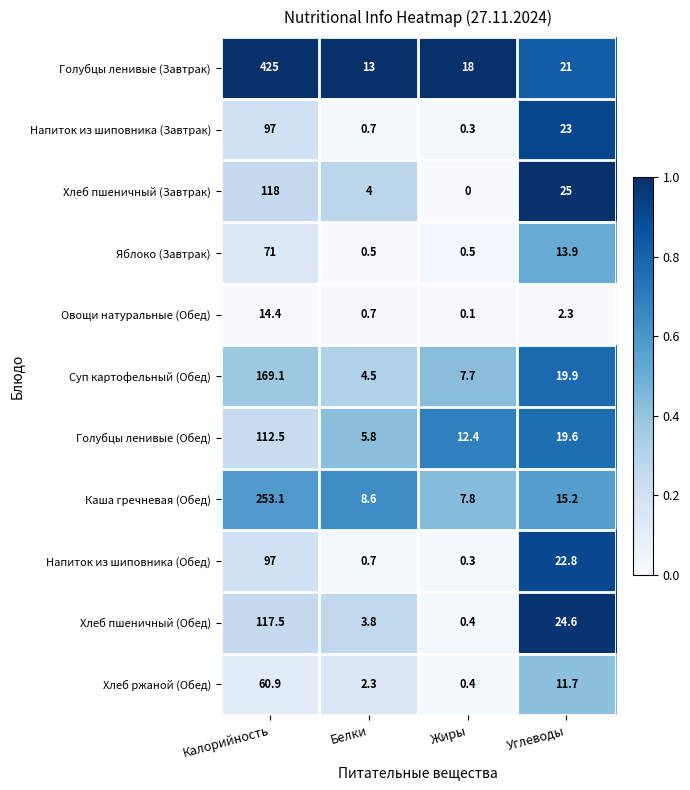

Where is Напиток из шиповника (Завтрак) nearest to the value 48?

Углеводы